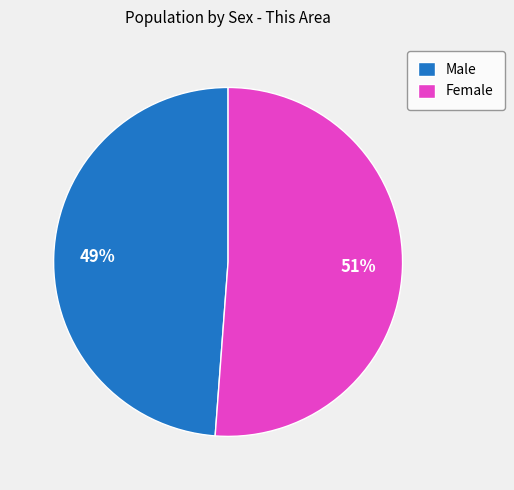

What is the ratio of the value at Male to the value at Female?

1.0